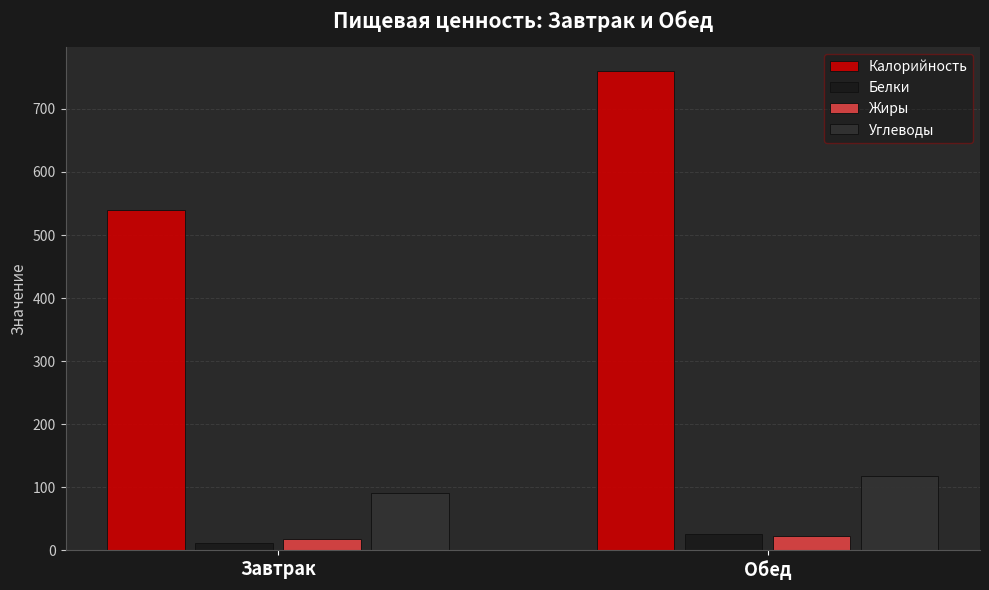

How many distinct data groups are displayed?

4